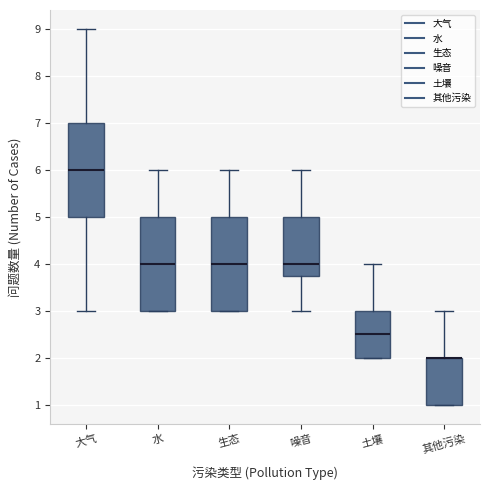

Reading left to right, transcribe this box plot: for each box, give where its median line is, the range the box spans, and where its two whiskers end, as read against the y-axis. The values are not printed on the chart, so give them approximately, as read against the axis.

大气: median 6.0, box 5.0 to 7.0, whiskers 3.0 to 9.0
水: median 4.0, box 3.0 to 5.0, whiskers 3.0 to 6.0
生态: median 4.0, box 3.0 to 5.0, whiskers 3.0 to 6.0
噪音: median 4.0, box 3.8 to 5.0, whiskers 3.0 to 6.0
土壤: median 2.5, box 2.0 to 3.0, whiskers 2.0 to 4.0
其他污染: median 2.0 (drawn on the box's upper edge), box 1.0 to 2.0, whiskers 1.0 to 3.0